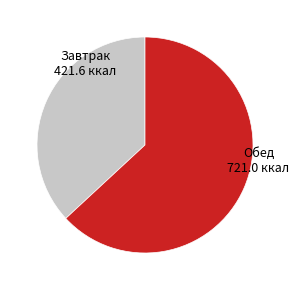

Approximately how many times larger is the value at Завтрак compared to Обед?

0.6